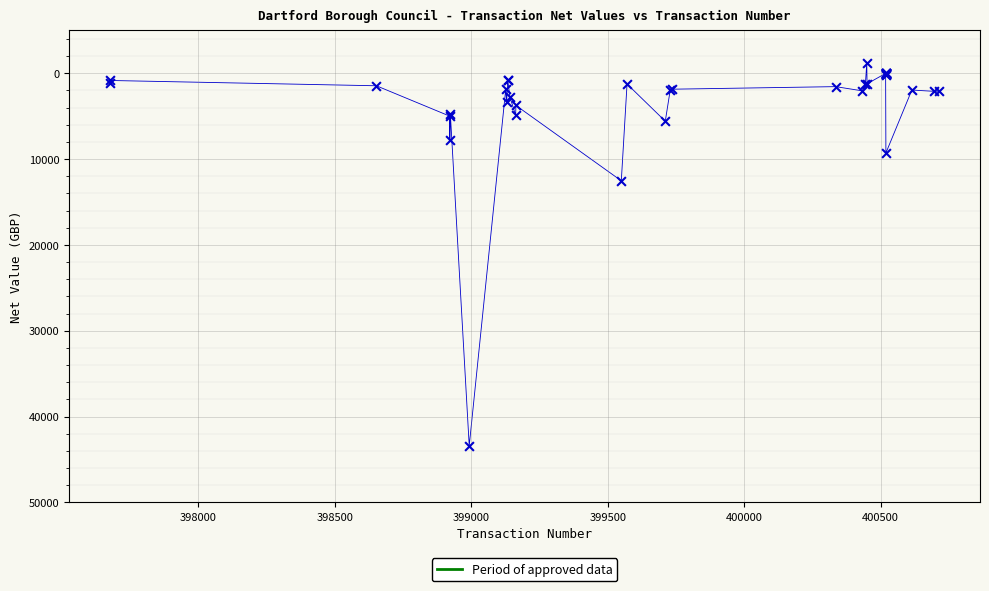

What Y value in the scatter plot is closest to 21093?

12528.0